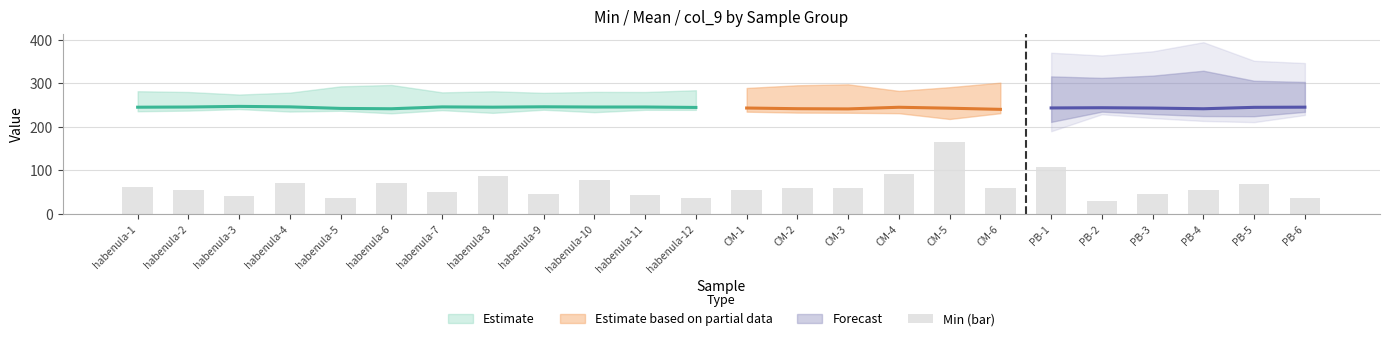

Rank the categories by value from highest to lowest.

CM-5, PB-1, CM-4, habenula-8, habenula-10, habenula-4, habenula-6, PB-5, habenula-1, CM-2, CM-3, CM-6, CM-1, PB-4, habenula-2, habenula-7, PB-3, habenula-9, habenula-11, habenula-3, habenula-12, habenula-5, PB-6, PB-2